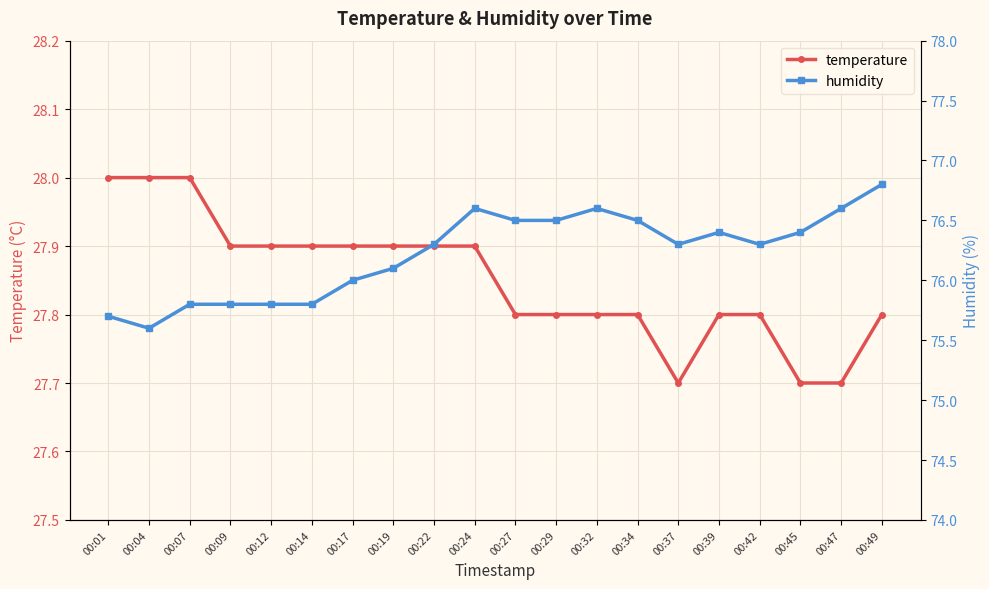

True or false: humidity and temperature intersect in this chart.

False